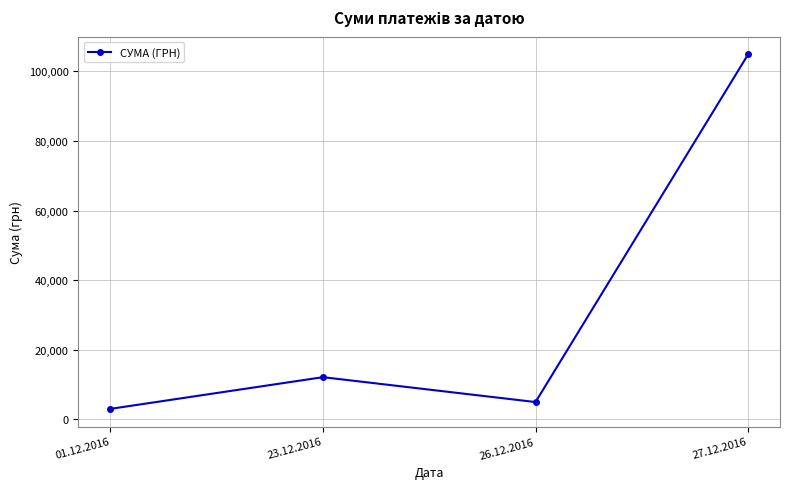

At which category does the chart reach its peak across all series?

27.12.2016